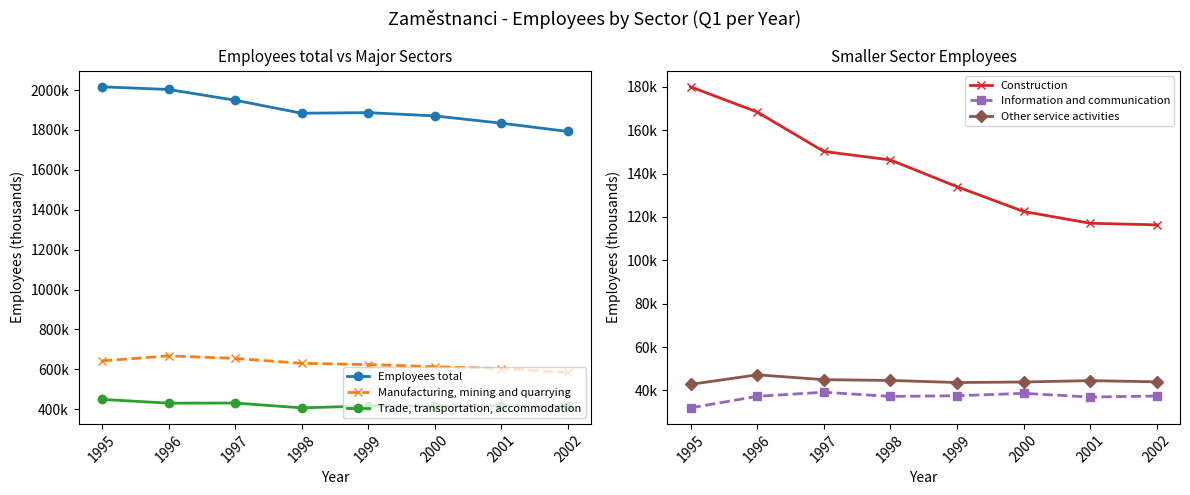

True or false: Manufacturing, mining and quarrying and Trade, transportation, accommodation intersect in this chart.

False